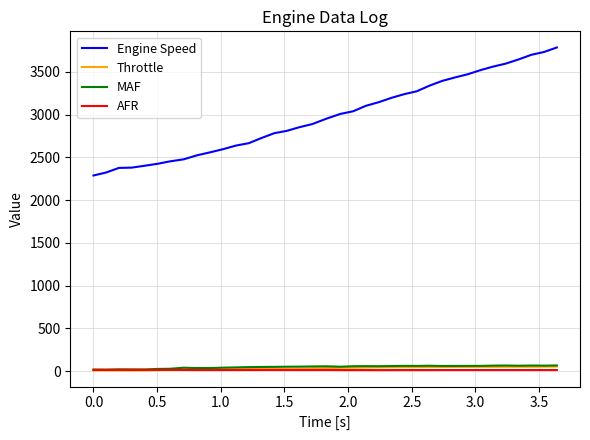

Count the number of categories in the chart.

37